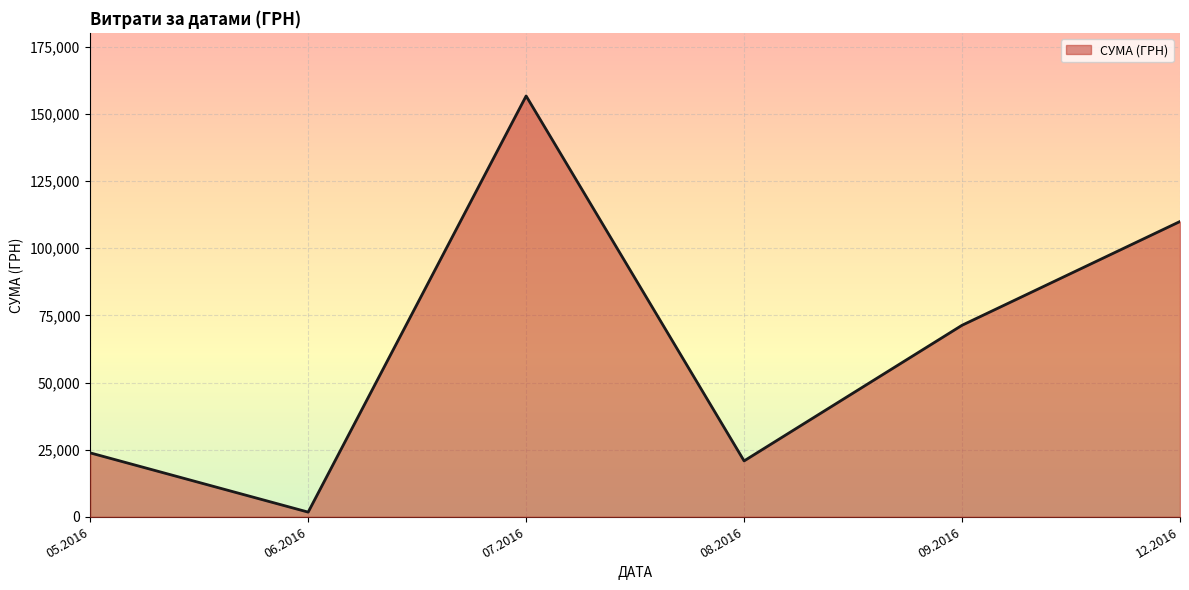

Which category has the lowest value across all series?

06.2016